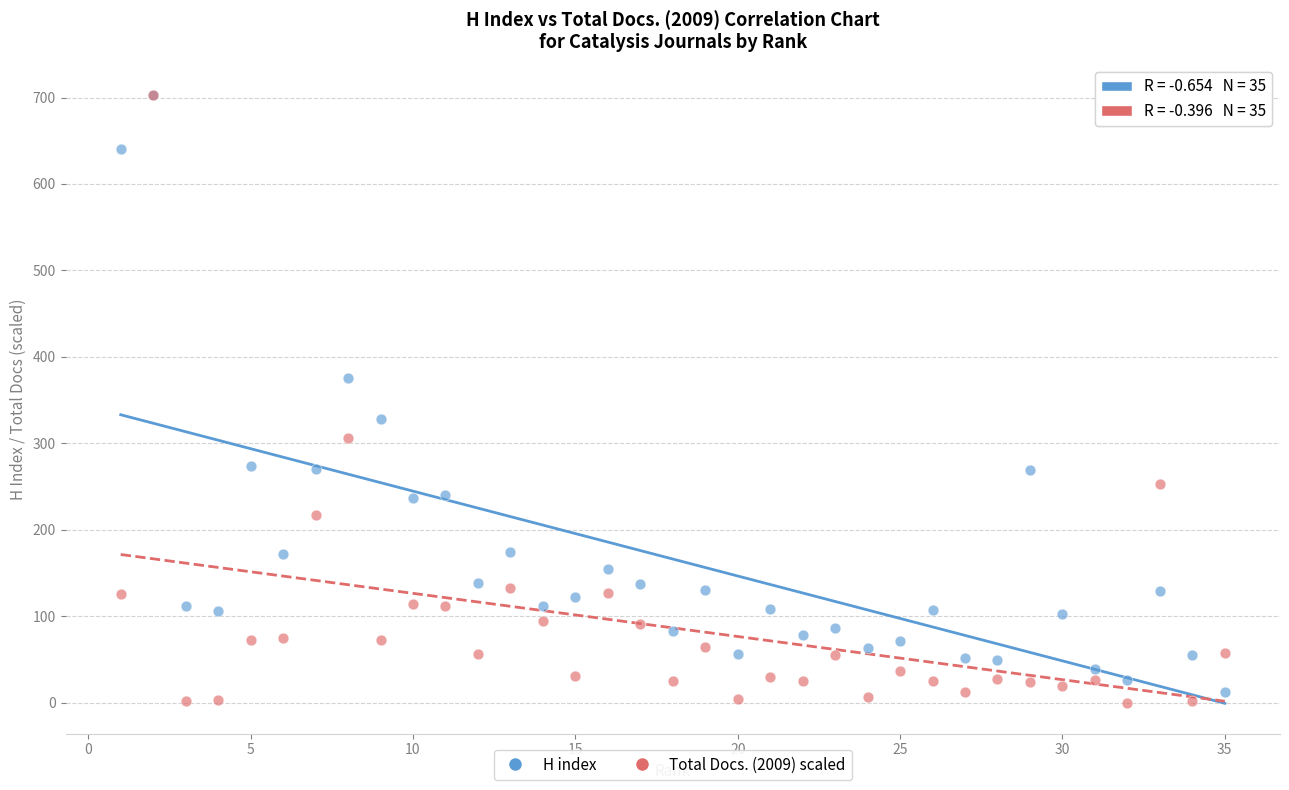

In the H index series, what Y value is closest to 358?

376.0